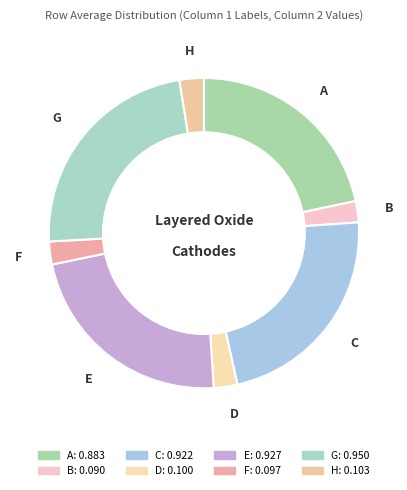

To the nearest percent, what percentage of the pie is F?

2%